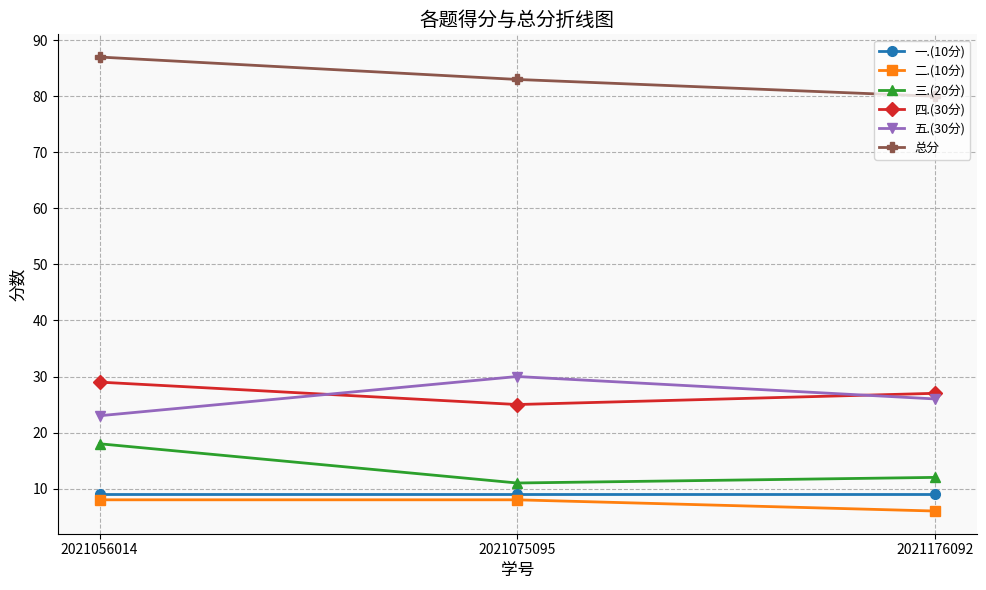

What is the maximum value for 二.(10分)?

8